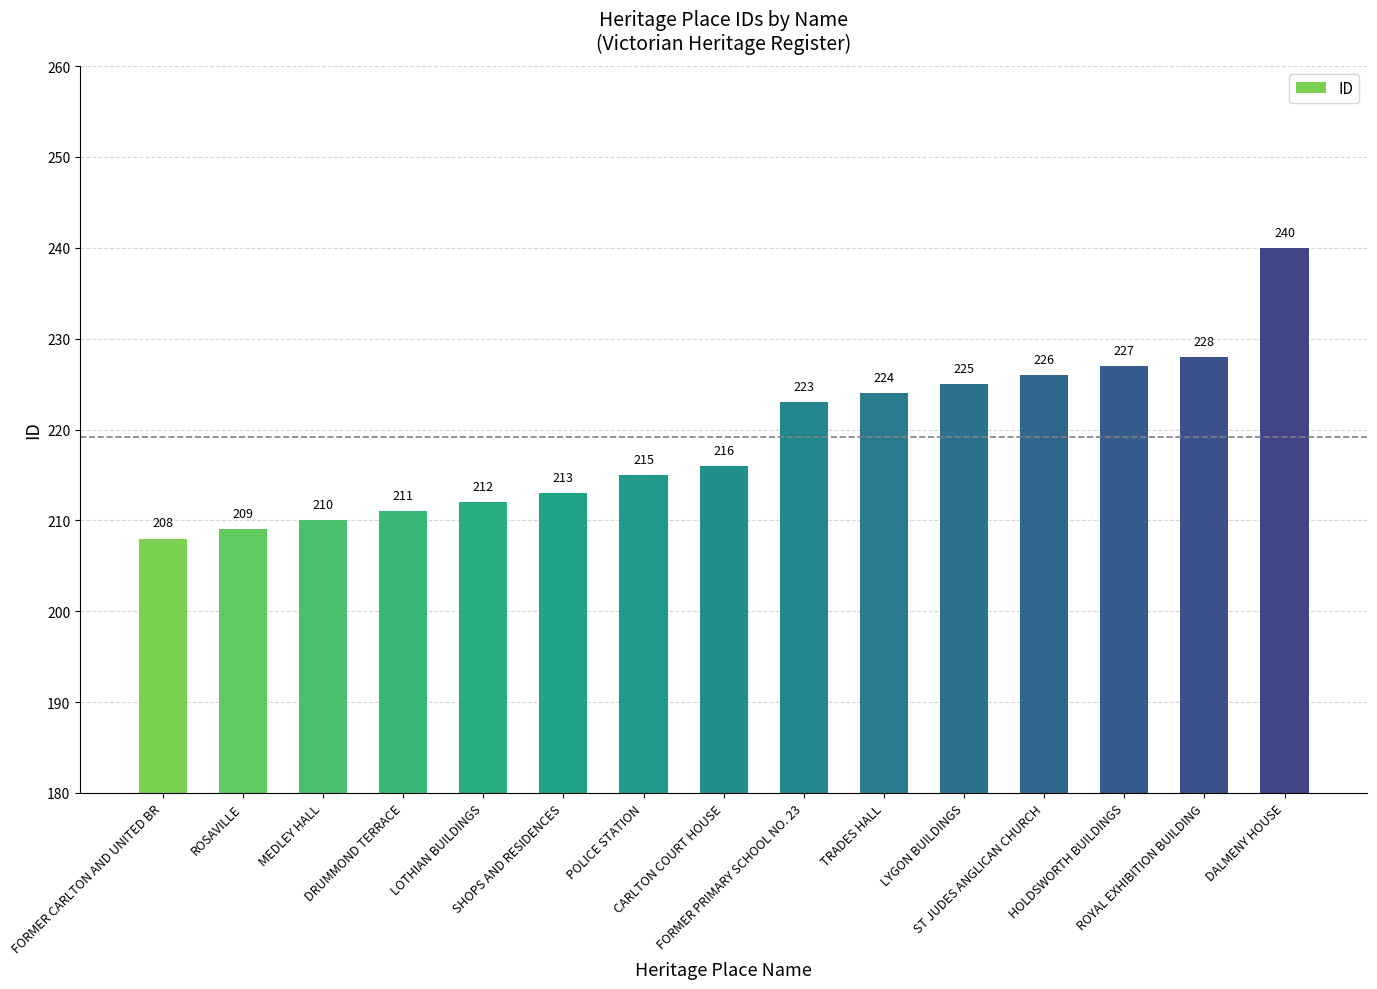

What is the change in value from FORMER CARLTON AND UNITED BR to ROYAL EXHIBITION BUILDING?

+20